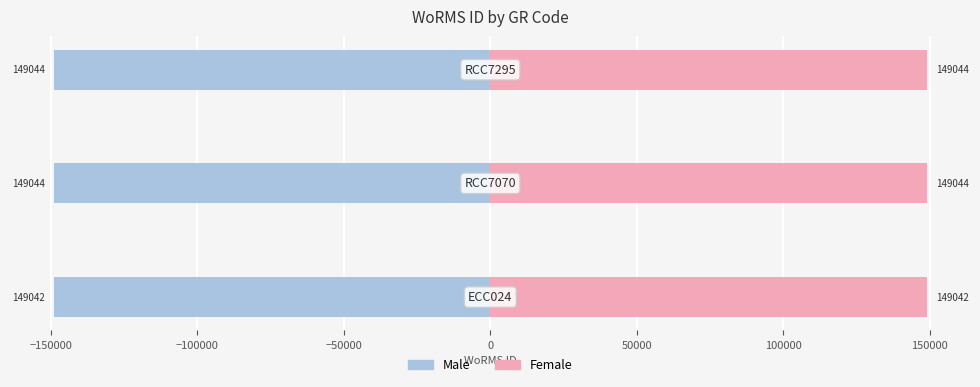

List the series in order of their peak value, lowest first.

Male, Female